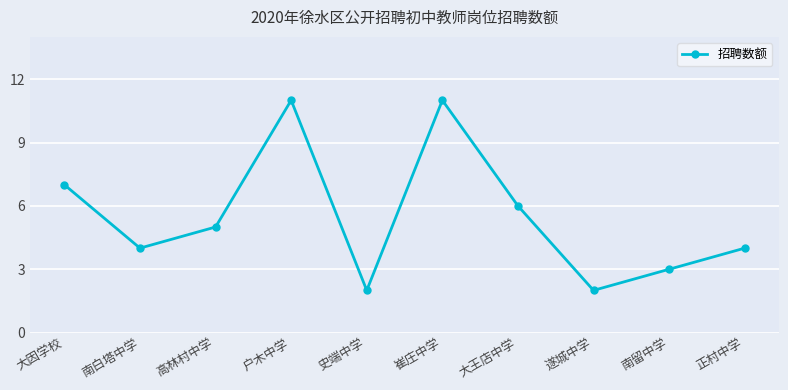

What is the label of the 8th point from the right?

高林村中学